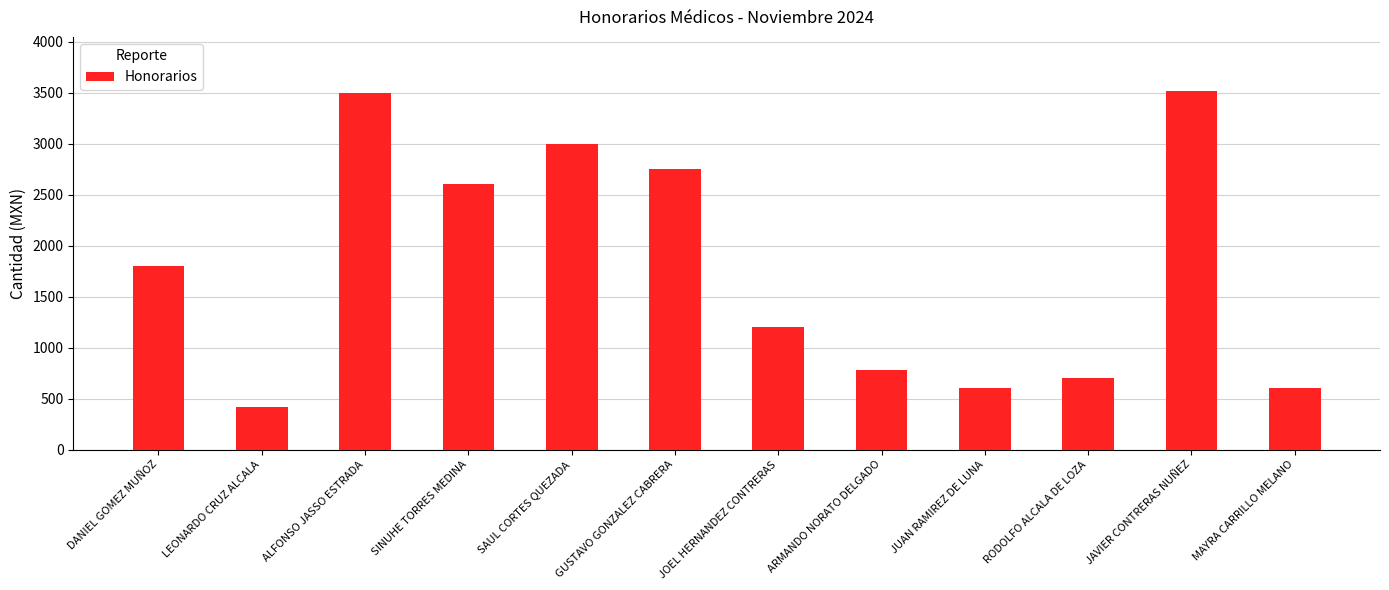

Does the chart contain any negative values?

No